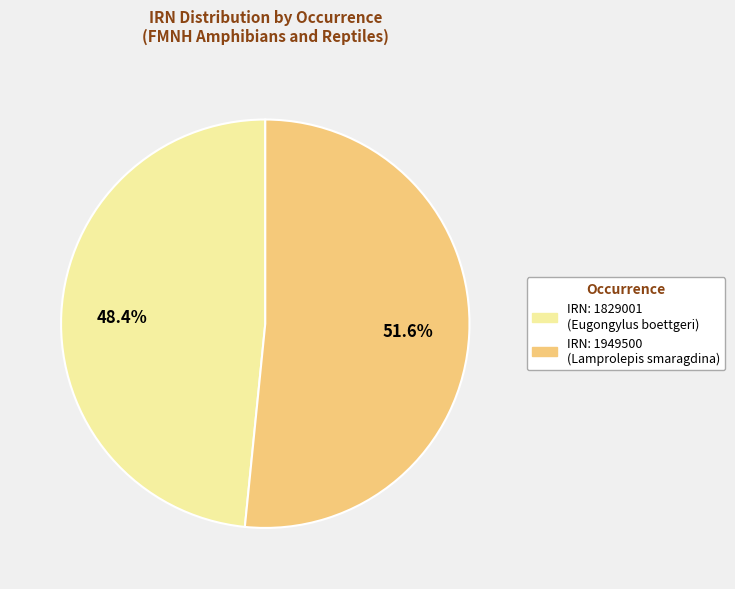

Which has a higher value, IRN: 1949500 (Lamprolepis smaragdina) or IRN: 1829001 (Eugongylus boettgeri)?

IRN: 1949500 (Lamprolepis smaragdina)